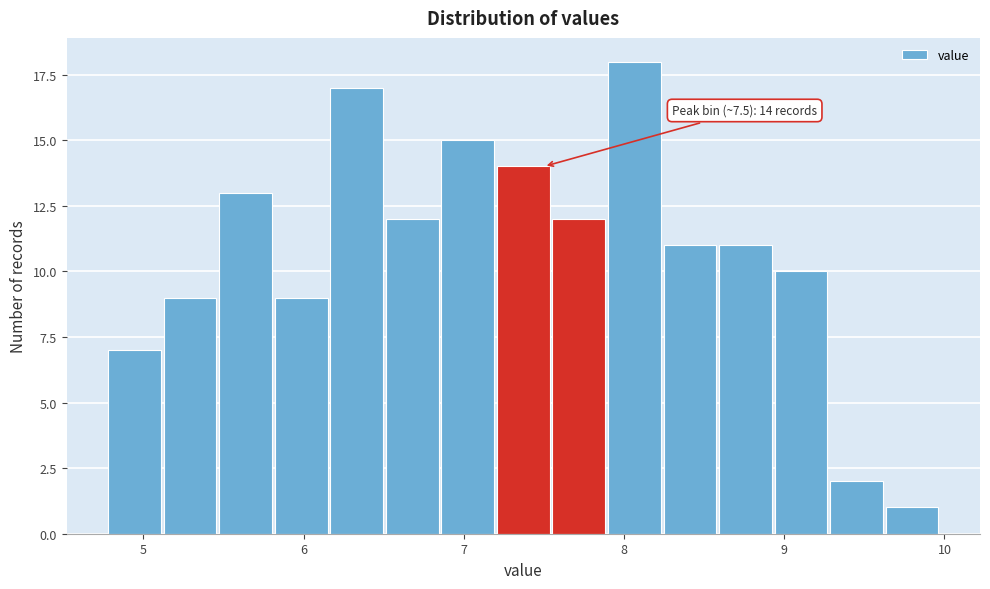

Around what value on the x-axis is the tallest bar? Give the approximate position of its centre, as read against the axis.

8.1